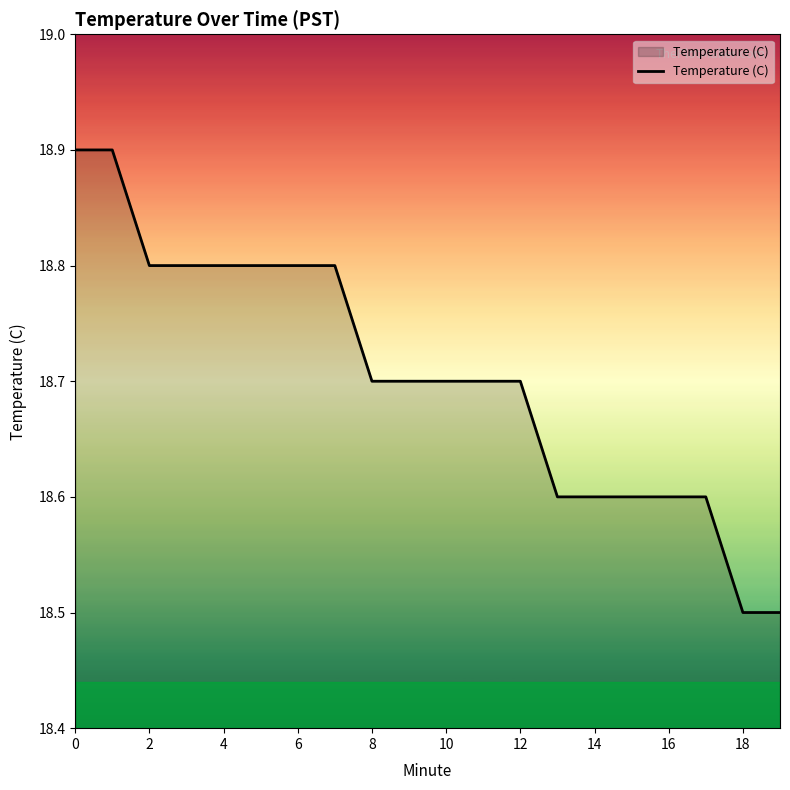

What is the difference between the maximum and minimum values?

0.4